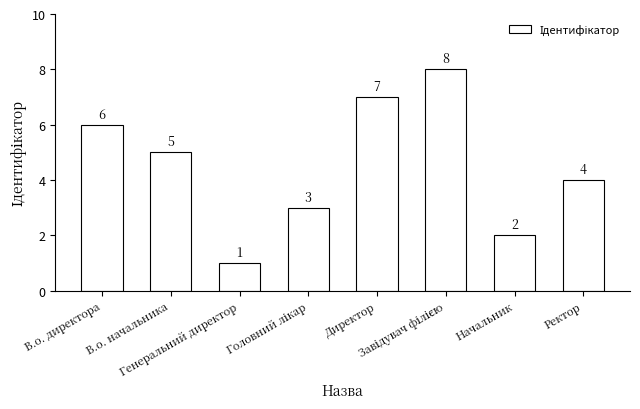

What is the change in value from В.о. директора to Генеральний директор?

-5